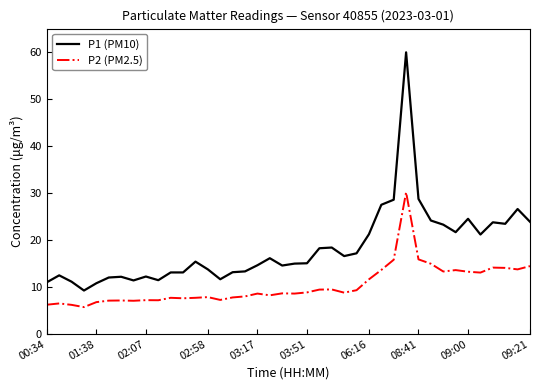

What is the greatest value displayed?

60.0